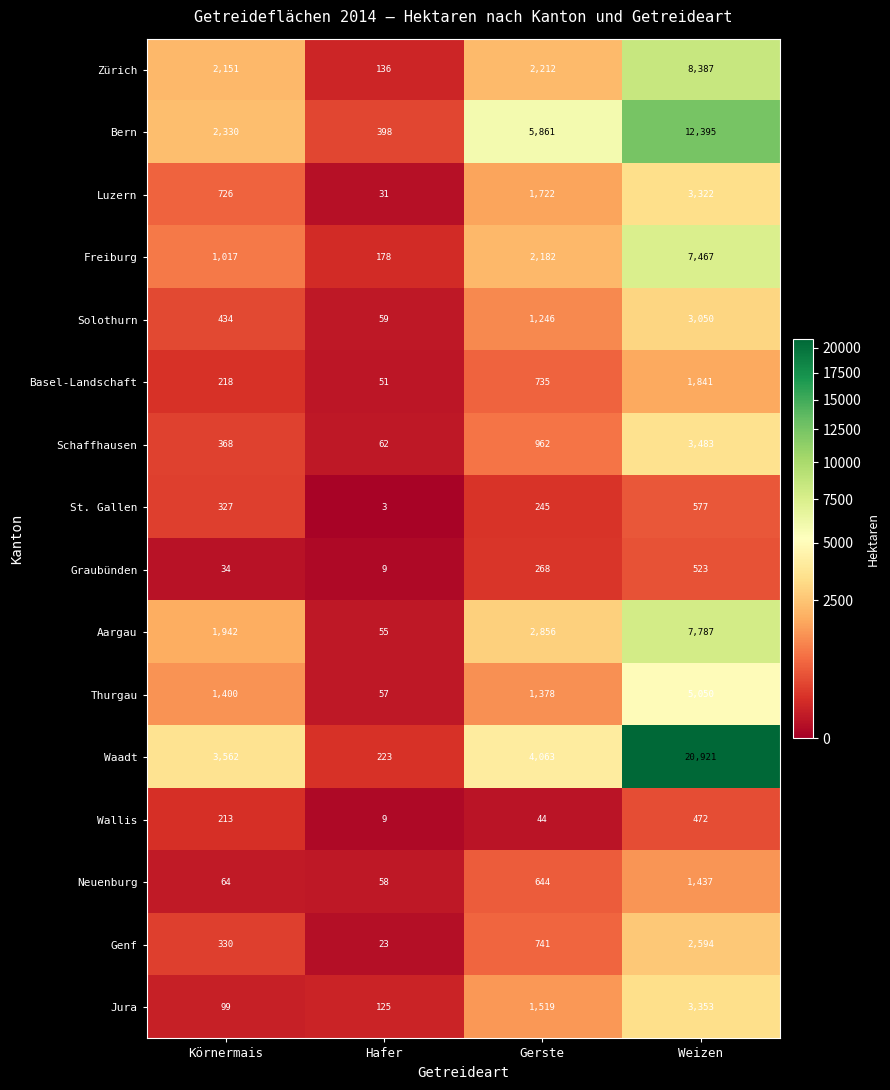

Read the Wallis value at Weizen.

472